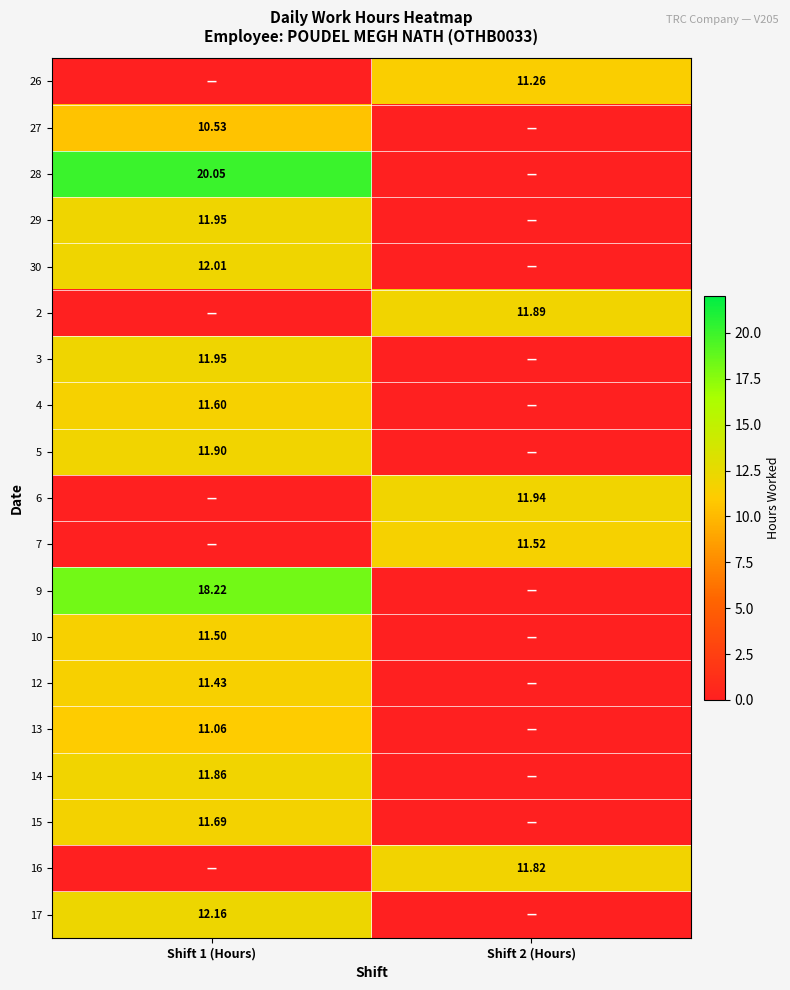

At how many categories does at least one series exceed 1?

2